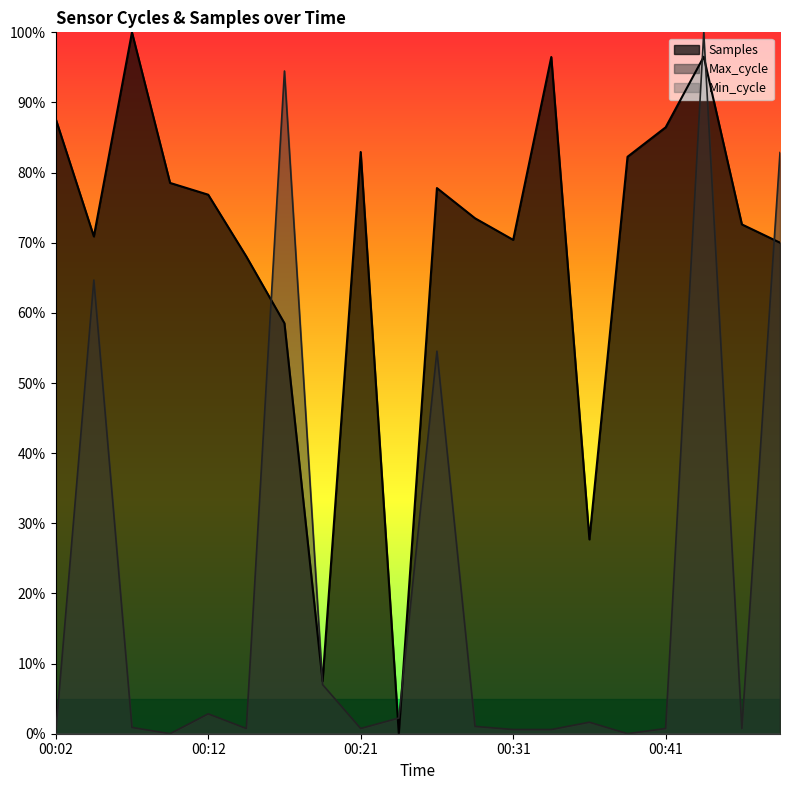

True or false: Max_cycle and Samples intersect in this chart.

True